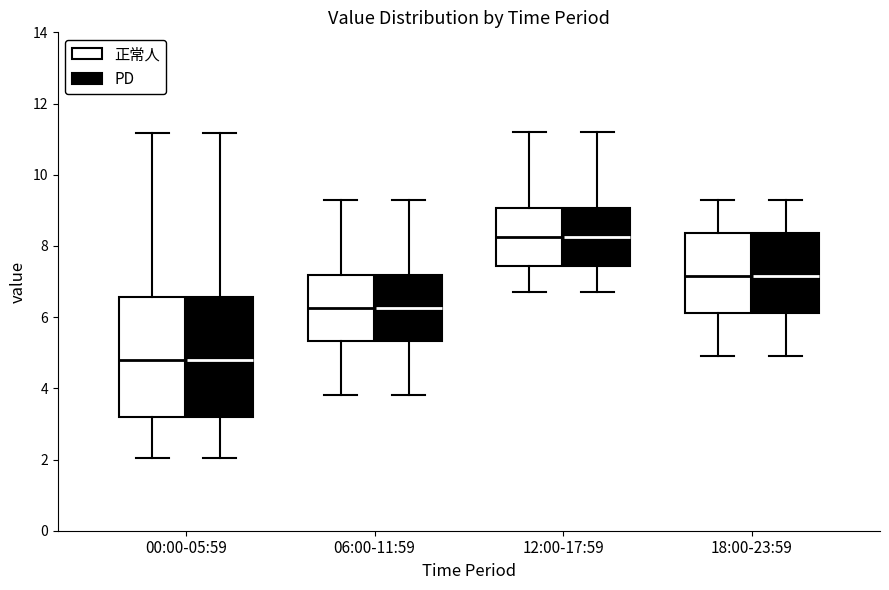

Reading left to right, read every box against the y-axis: the position of its median line, the range the box covers, and the ends of its whiskers. The values are not printed on the chart, so give them approximately, as read against the axis.

00:00-05:59 (正常人): median 4.8, box 3.2 to 6.6, whiskers 2.0 to 11.2
00:00-05:59 (PD): median 4.8, box 3.2 to 6.6, whiskers 2.0 to 11.2
06:00-11:59 (正常人): median 6.2, box 5.4 to 7.2, whiskers 3.8 to 9.4
06:00-11:59 (PD): median 6.2, box 5.4 to 7.2, whiskers 3.8 to 9.4
12:00-17:59 (正常人): median 8.2, box 7.4 to 9.0, whiskers 6.8 to 11.2
12:00-17:59 (PD): median 8.2, box 7.4 to 9.0, whiskers 6.8 to 11.2
18:00-23:59 (正常人): median 7.2, box 6.2 to 8.4, whiskers 5.0 to 9.4
18:00-23:59 (PD): median 7.2, box 6.2 to 8.4, whiskers 5.0 to 9.4